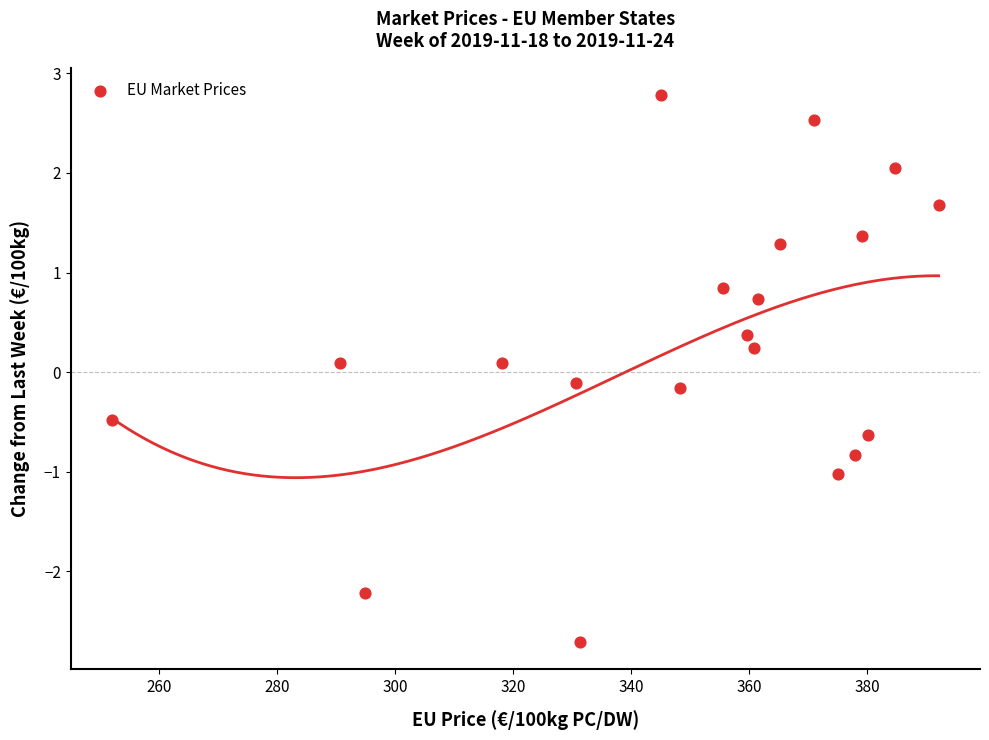

How many data points are displayed?

20